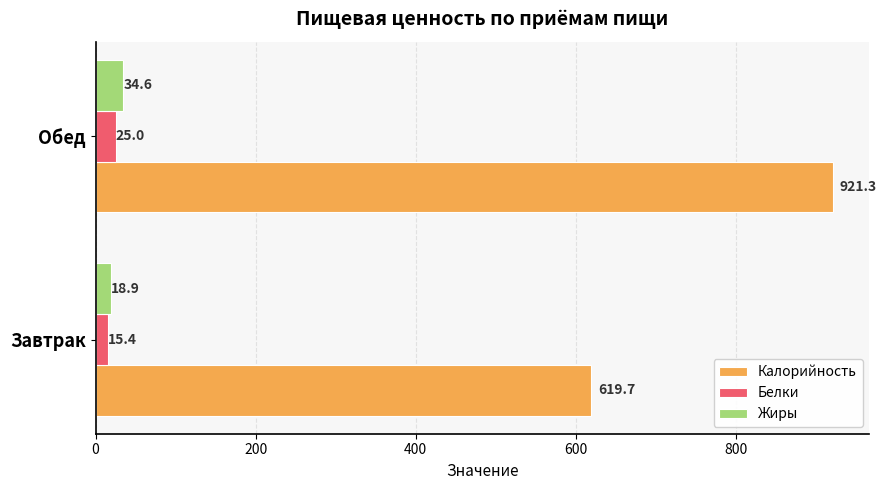

True or false: Калорийность has a value of 830.8 at Завтрак.

False